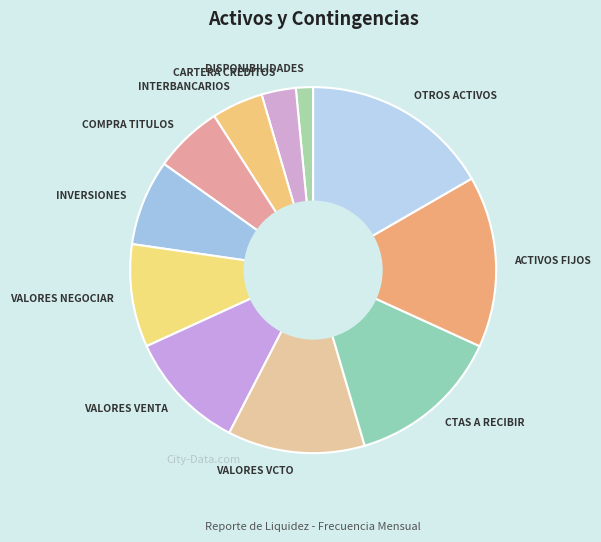

Which slice is the smallest?

DISPONIBILIDADES